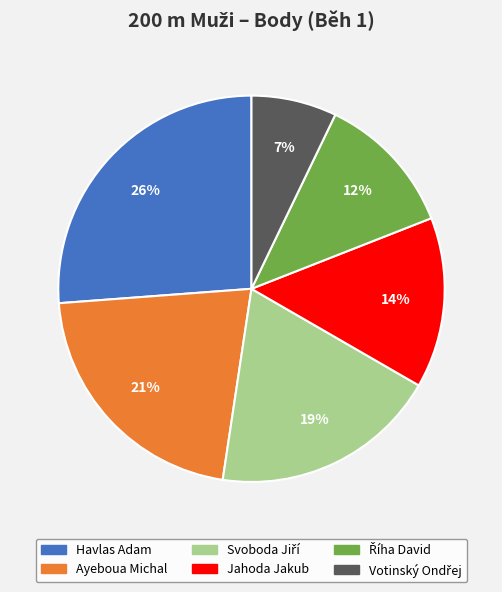

Does Havlas Adam represent more than half of the total?

No